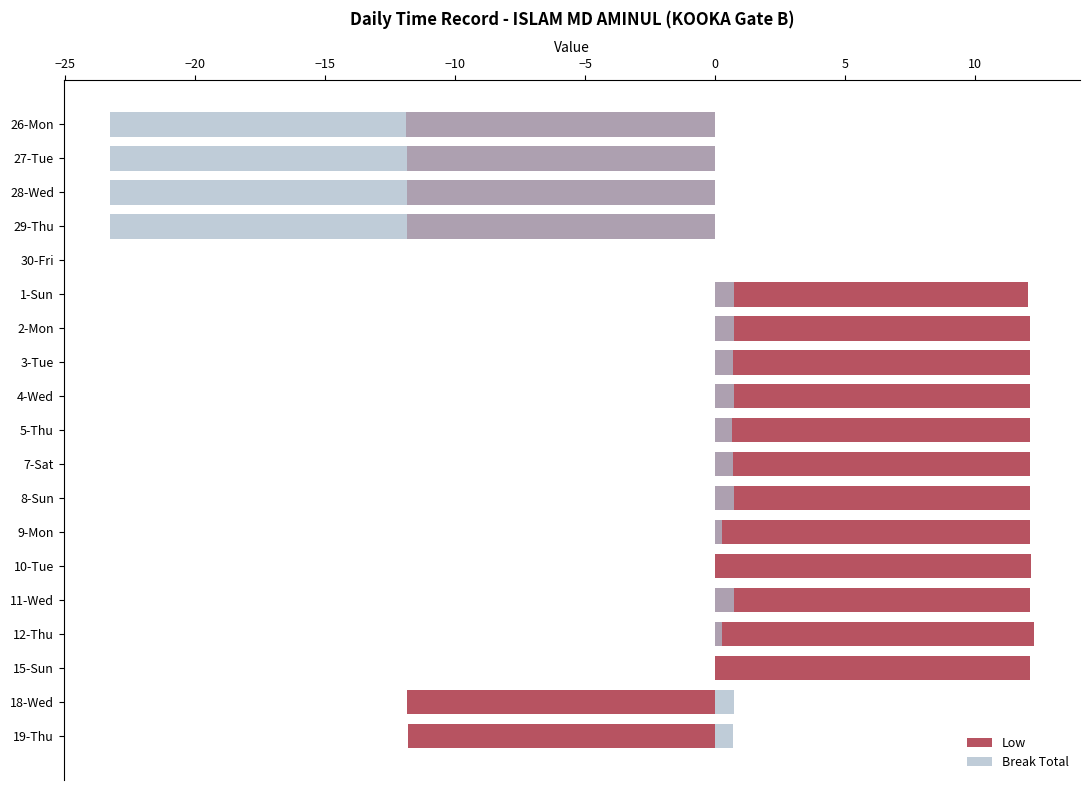

The value of Low at 10-Tue is 2.9. True or false?

False